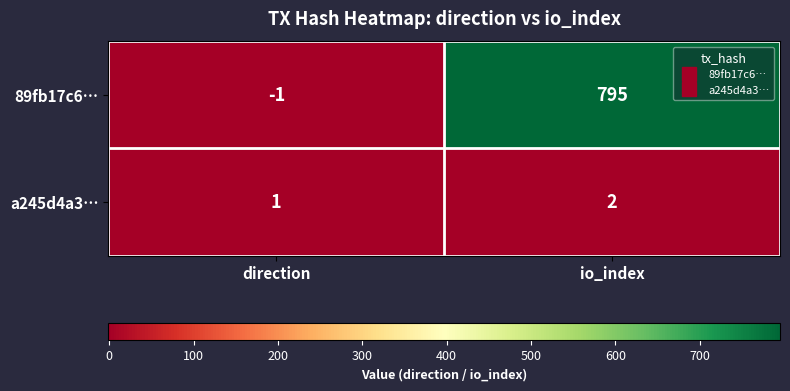

The value of 89fb17c6… at direction is -1. True or false?

True